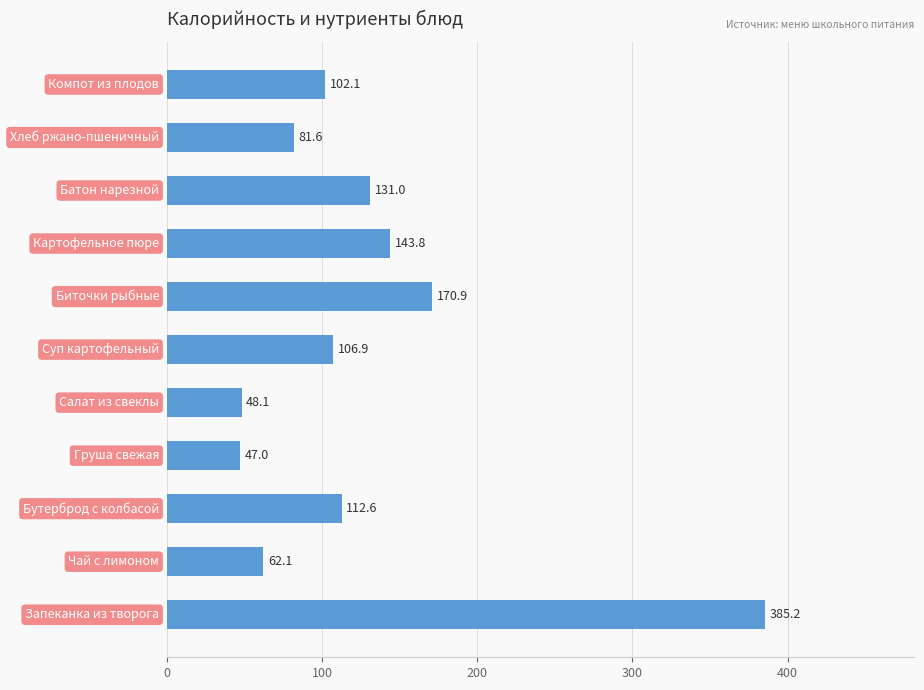

Count the number of categories in the chart.

11